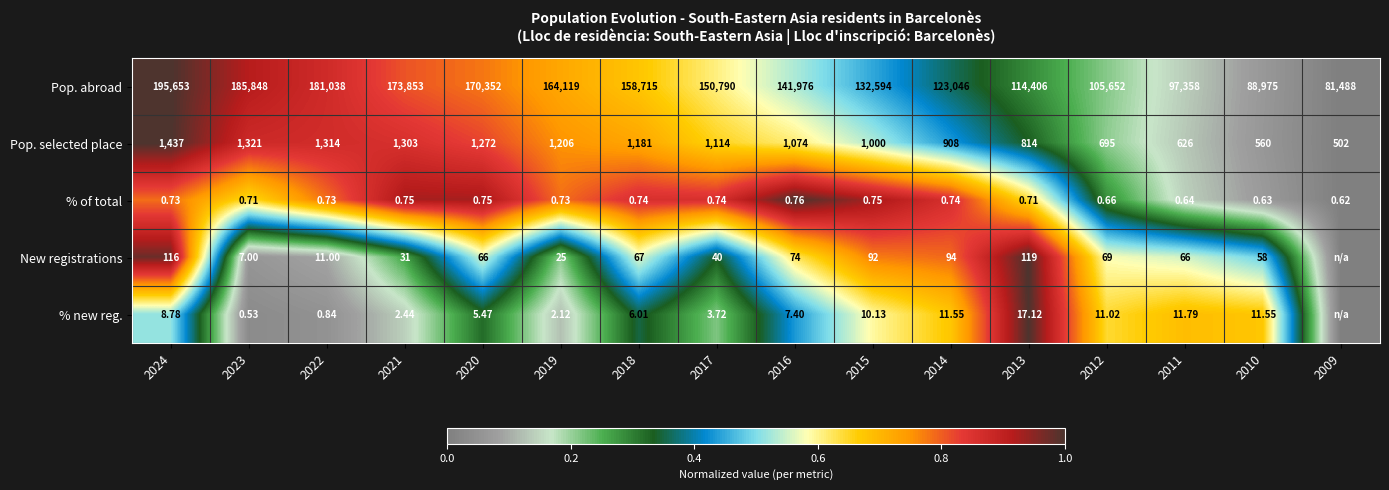

At 2020, list the series in order from largest to smallest.

Pop. abroad, Pop. selected place, New registrations, % new reg., % of total